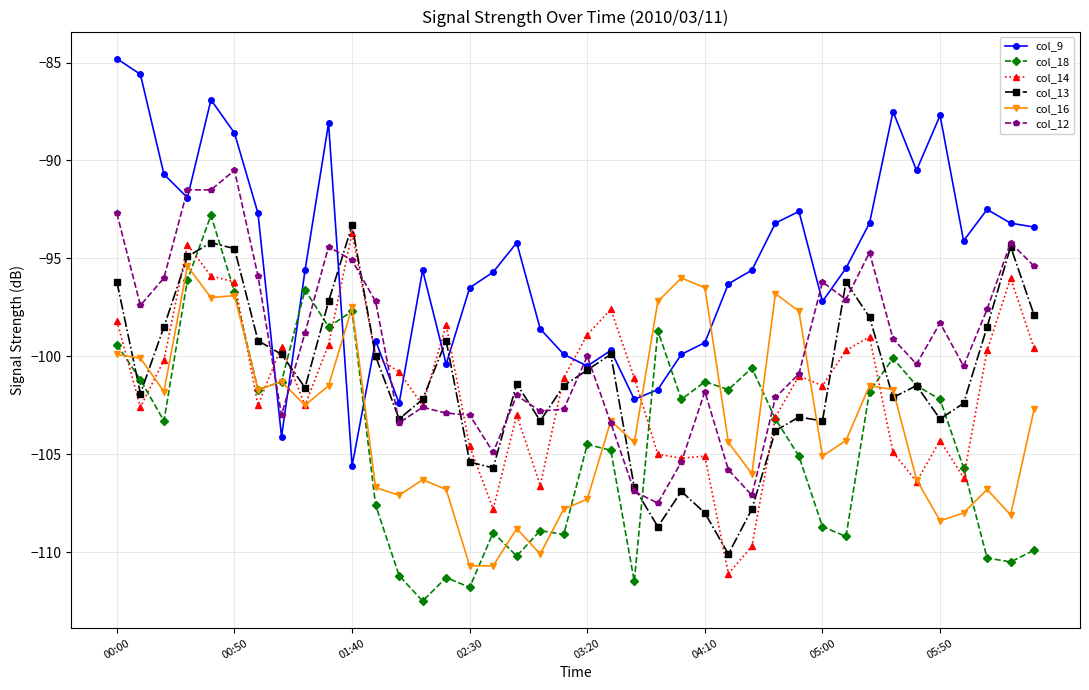

What is the difference between the maximum and minimum values in the col_18 series?

19.7